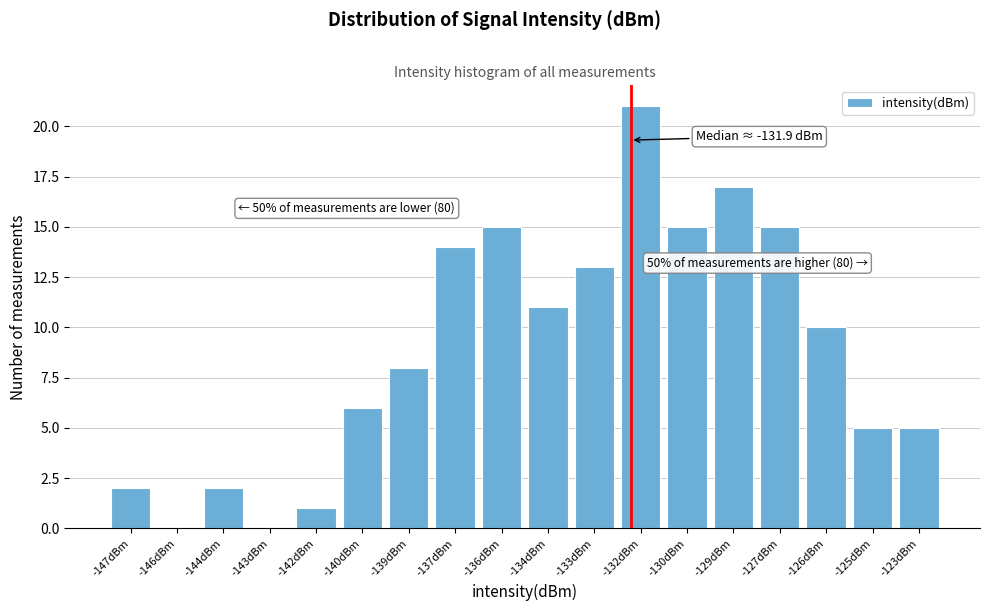

Reading left to right, transcribe all the data shown in this chart.

-147dBm=2	-146dBm=0	-144dBm=2	-143dBm=0	-142dBm=1	-140dBm=6	-139dBm=8	-137dBm=14	-136dBm=15	-134dBm=11	-133dBm=13	-132dBm=21	-130dBm=15	-129dBm=17	-127dBm=15	-126dBm=10	-125dBm=5	-123dBm=5